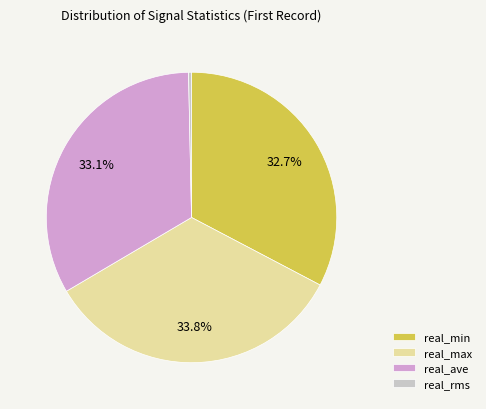

Do real_max and real_rms together represent more than half of the pie?

No